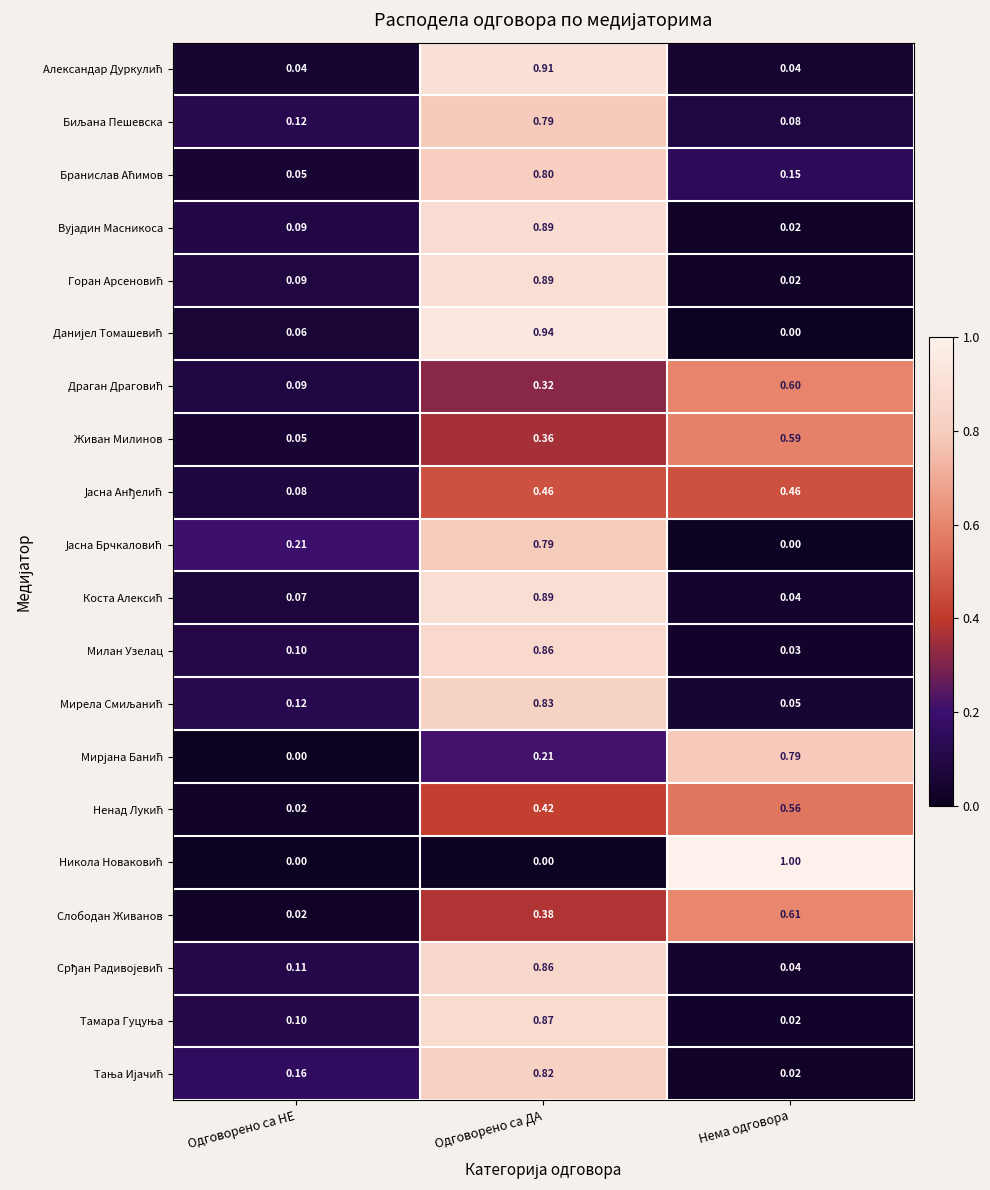

At which category is the sum across all series the highest?

Одговорено са ДА